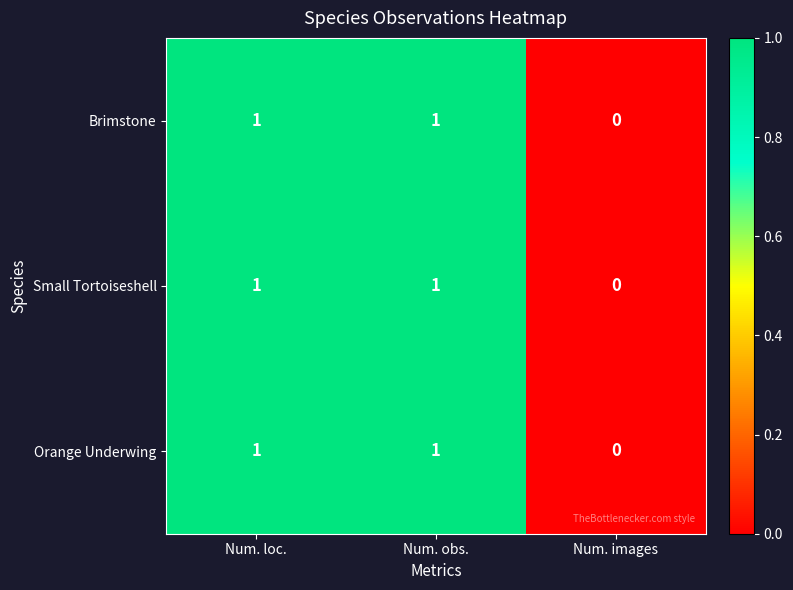

True or false: Brimstone has a value of 0 at Num. obs..

False